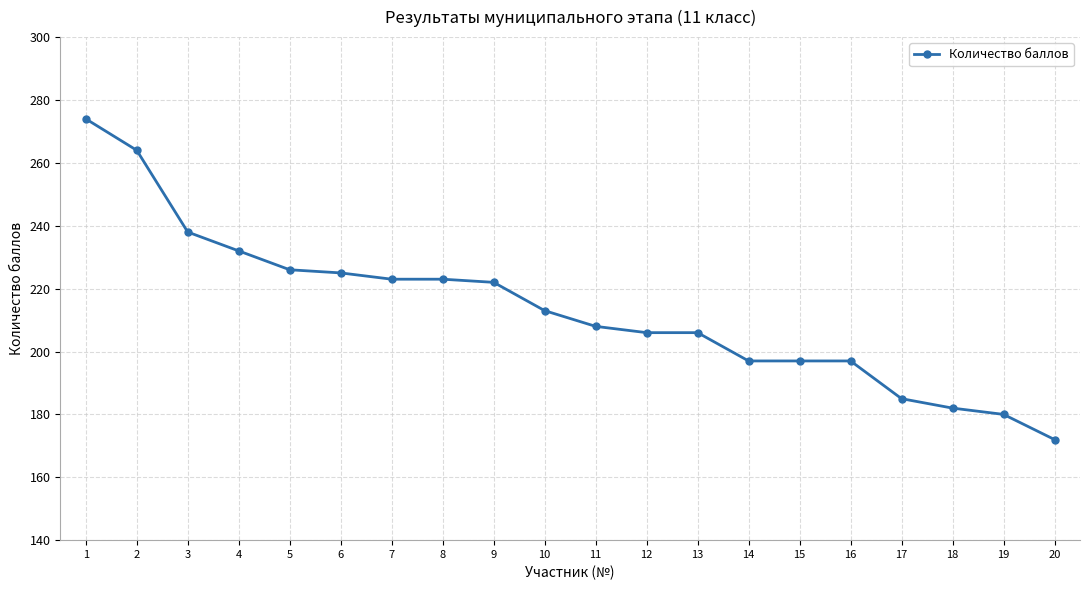

Does the chart display data point markers on the line(s)?

Yes